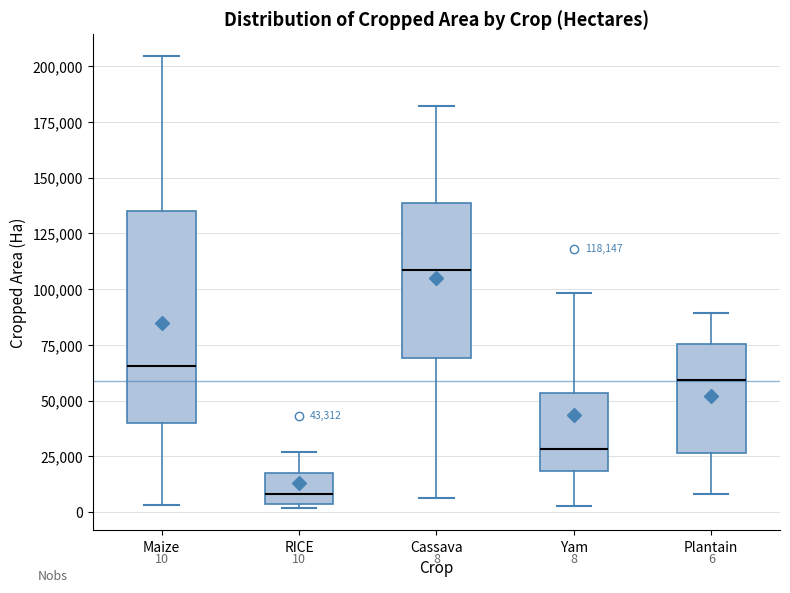

Which box is the tallest, from its lower edge to its upper edge?

Maize